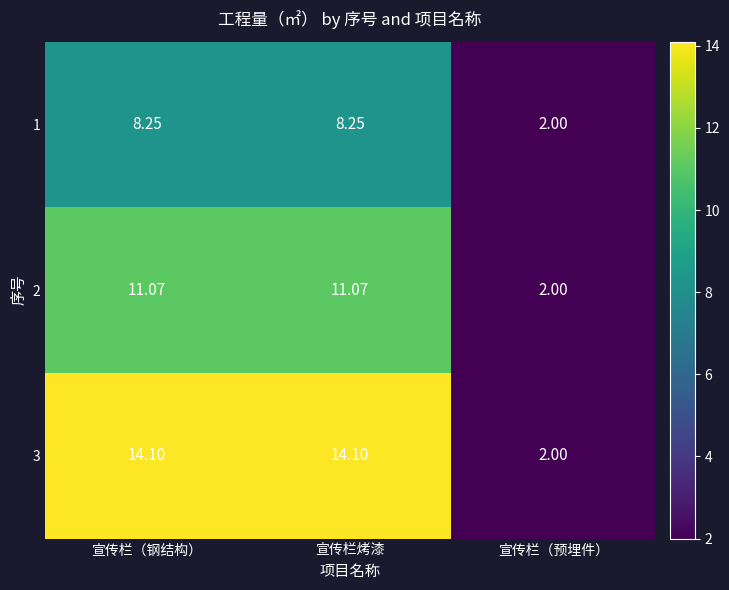

Which category has the lowest value across all series?

宣传栏（预埋件）